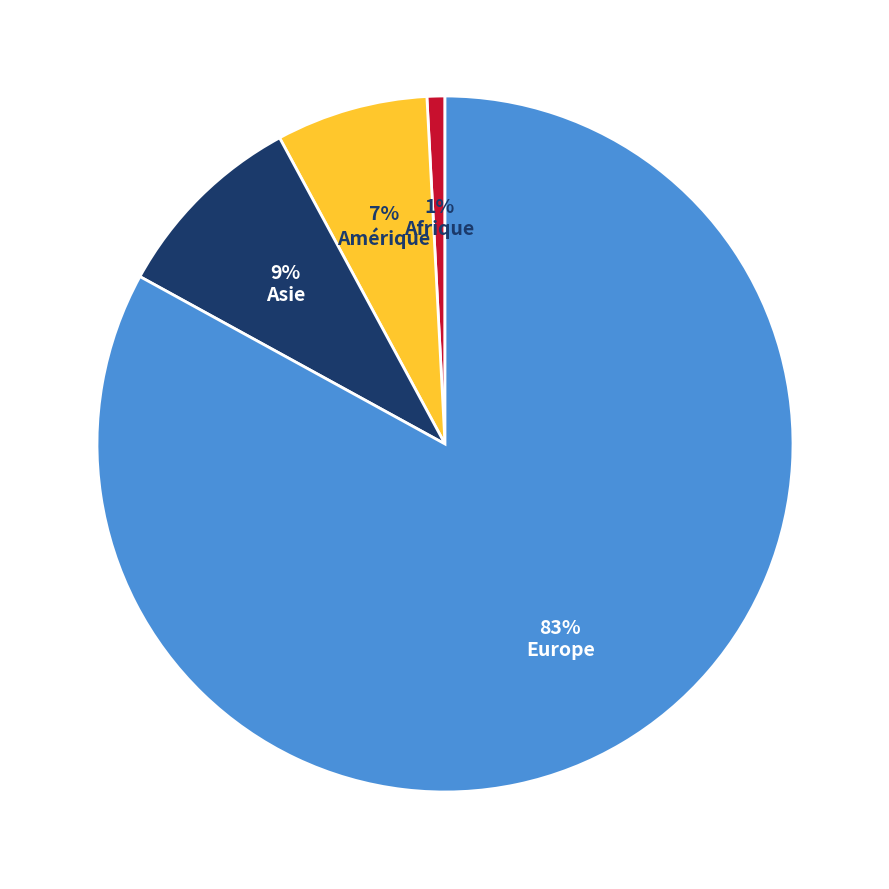

How many segments does this pie chart have?

4